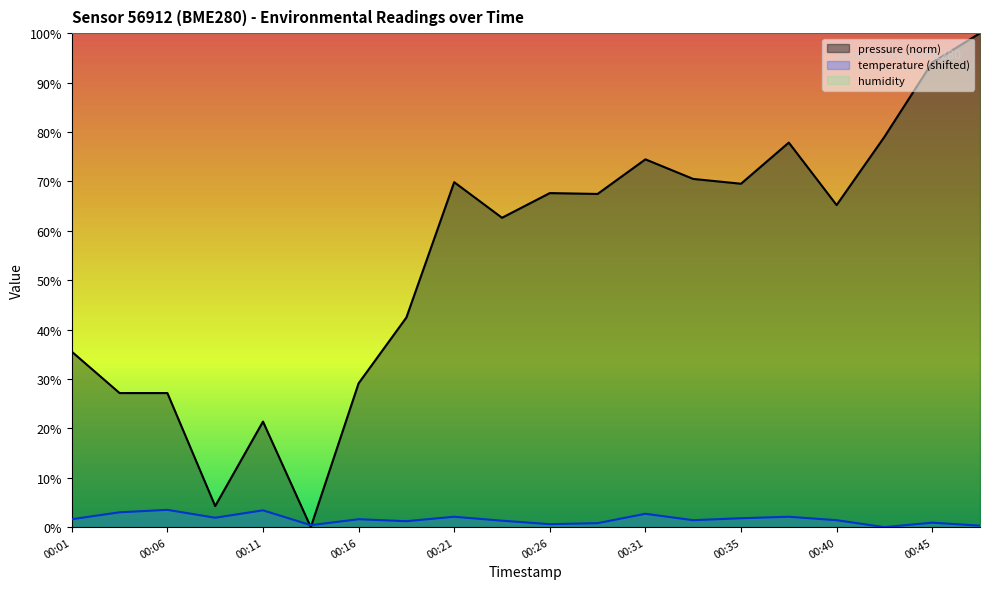

At how many categories does at least one series exceed 22?

20